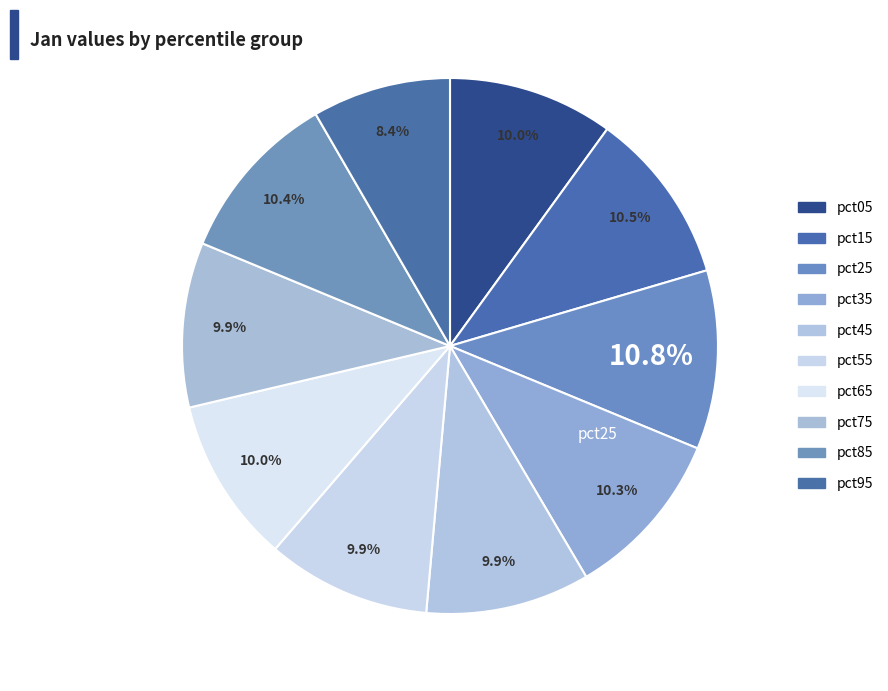

Is there any slice that represents more than half of the pie?

No